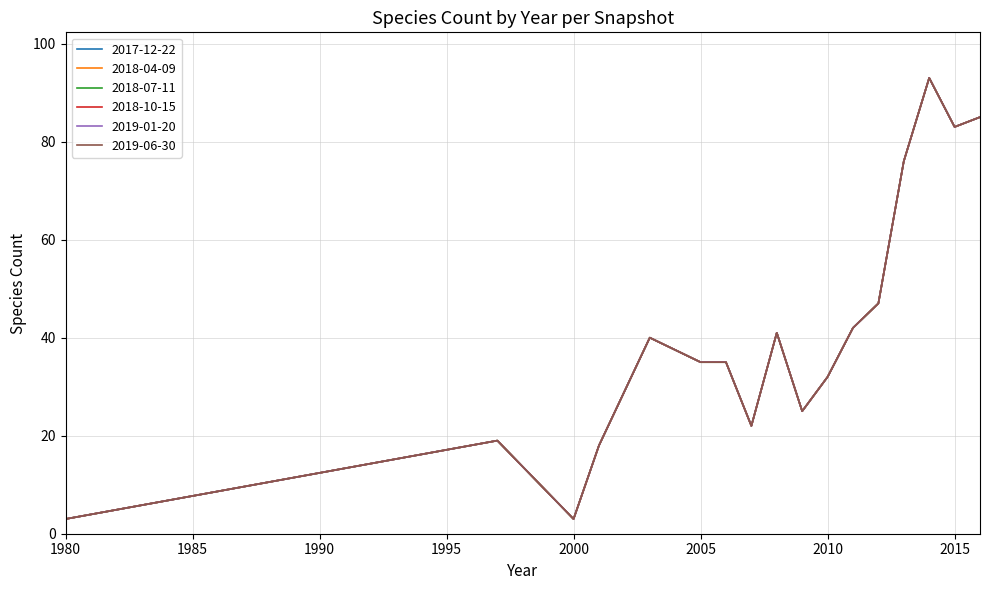

What is the value of the 2017-12-22 point at the 13th from the left?

47